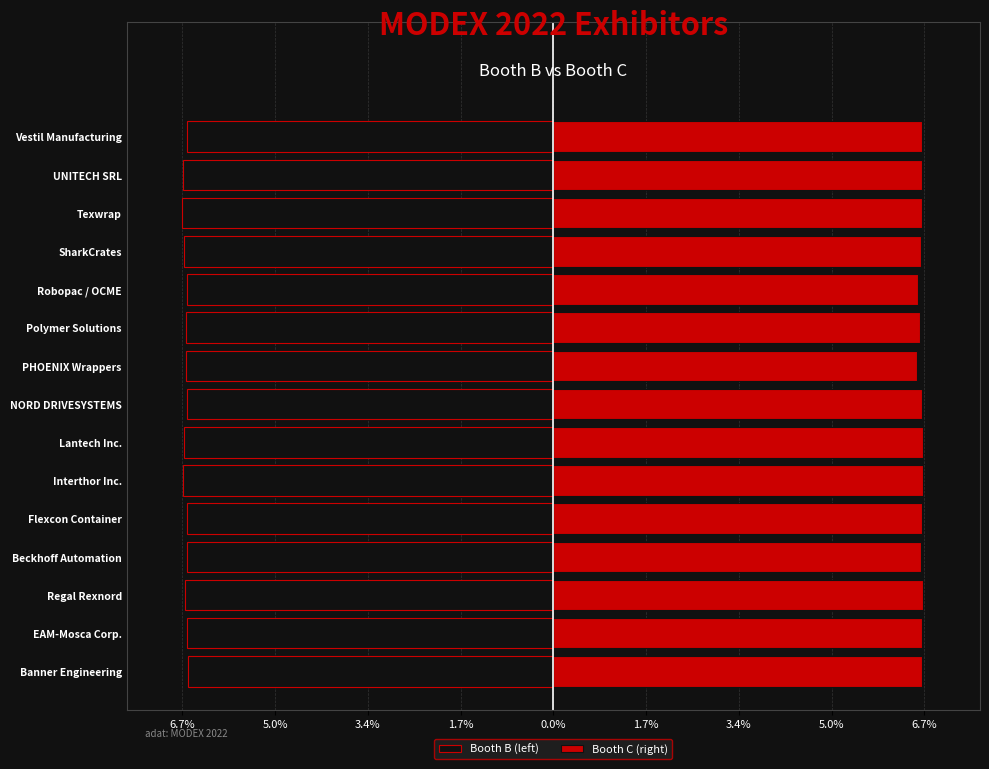

Which series has the largest total across all categories?

Booth C (right)